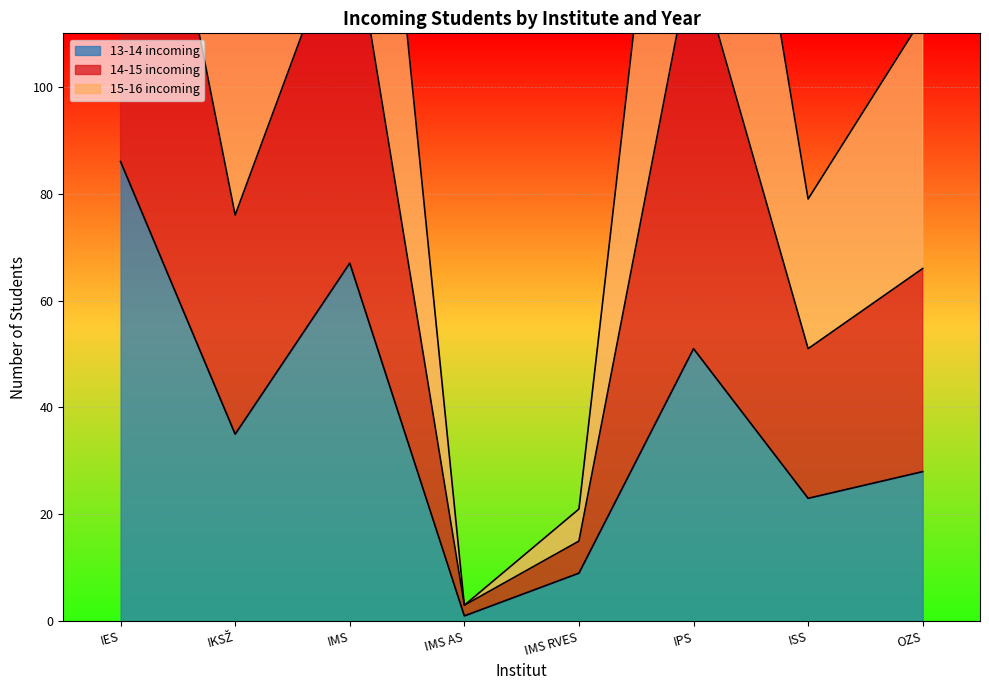

At which label is 14-15 incoming closest to 141?

IKSŽ